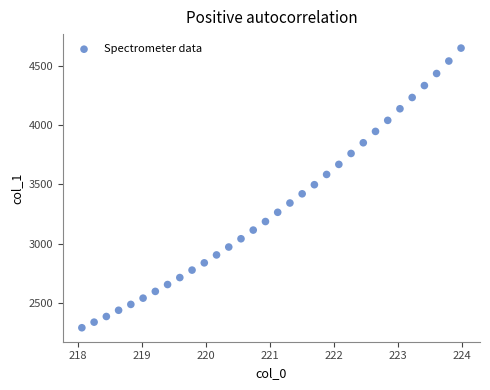

What is the range of X values (max minus min)?

5.9